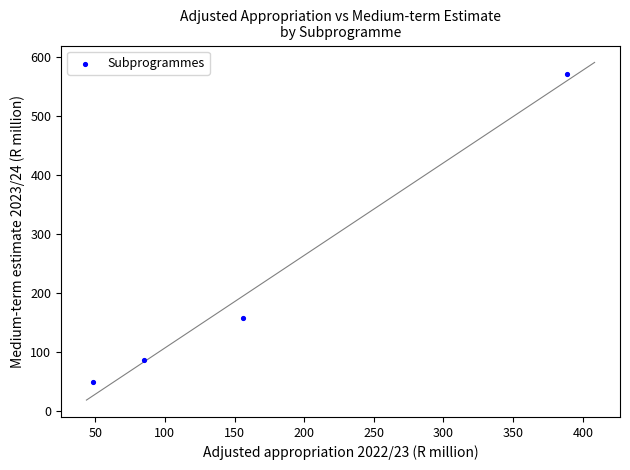

What Y value in the scatter plot is closest to 310?

157.2